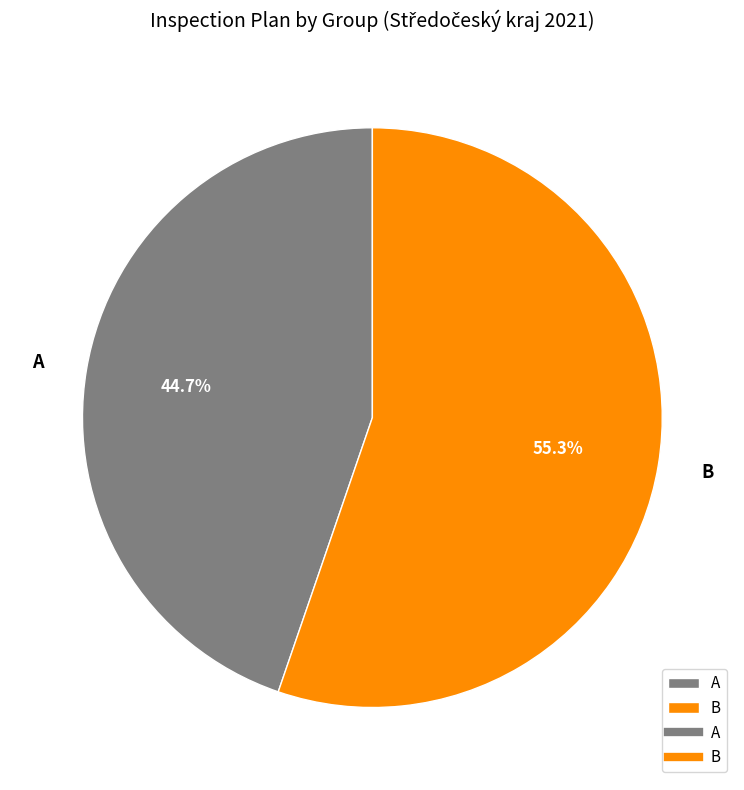

Rank the categories by value from lowest to highest.

A, B